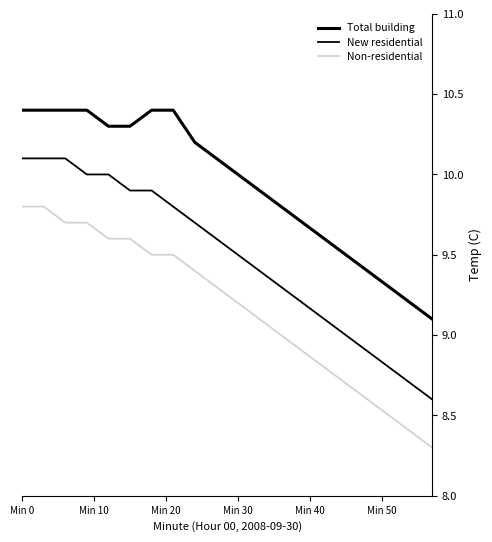

How many lines are shown in the chart?

3